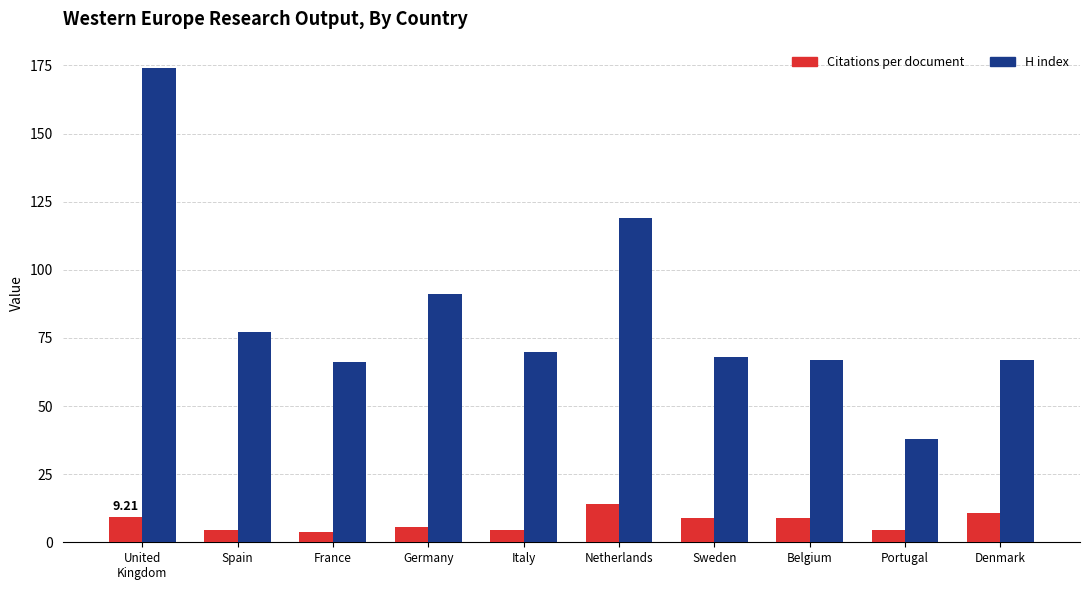

How many bars are there in total?

20